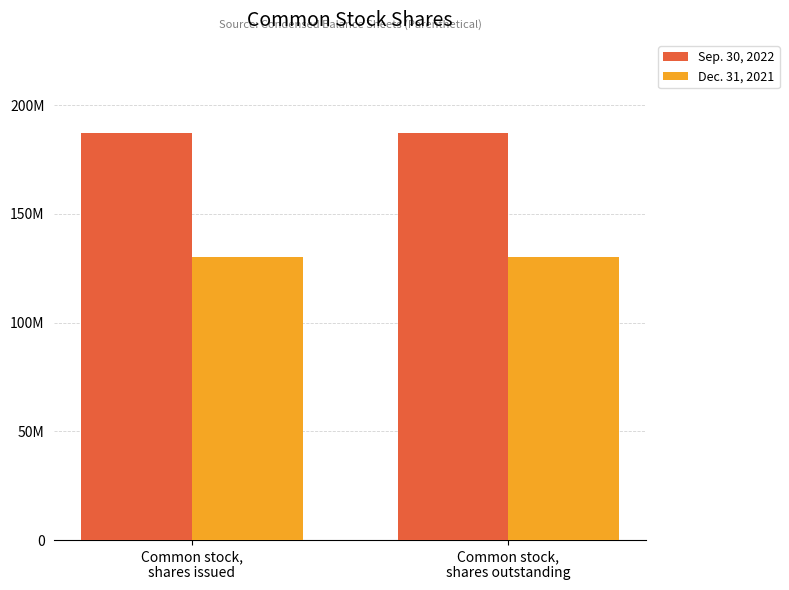

Which series changed the most between Common stock,
shares issued and Common stock,
shares outstanding?

Sep. 30, 2022